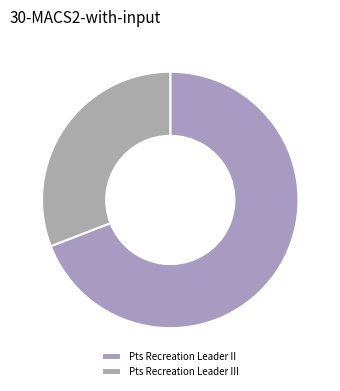

To the nearest percent, what is the difference between the Pts Recreation Leader III and Pts Recreation Leader II slice percentages?

38%